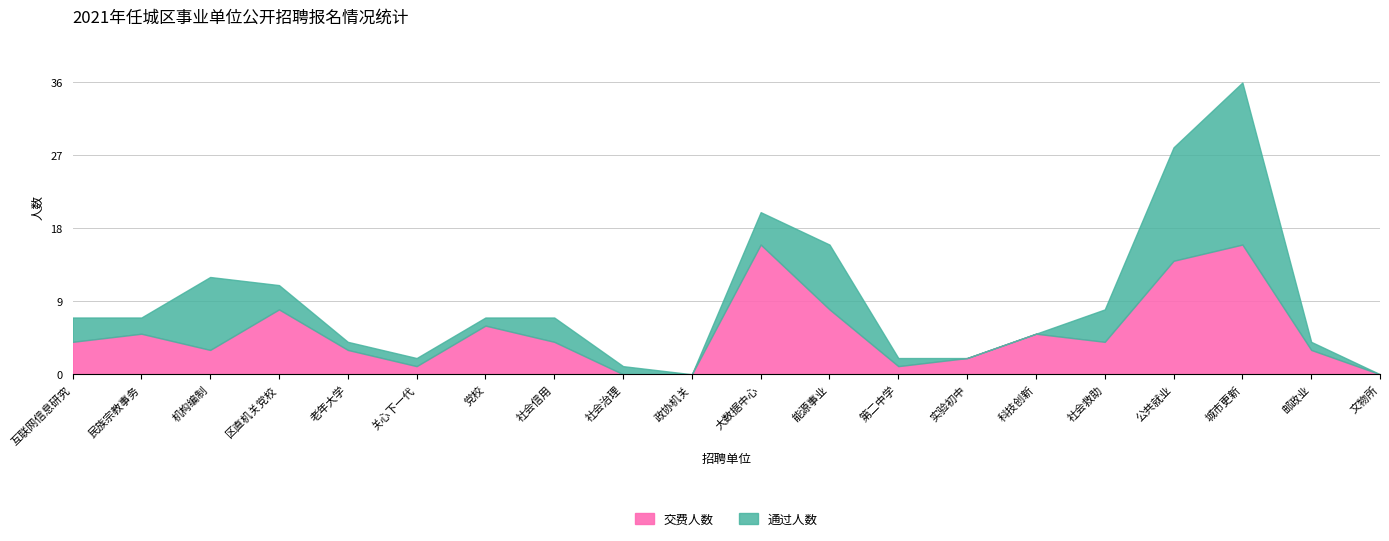

How many positive values does the 通过人数 series have?

18